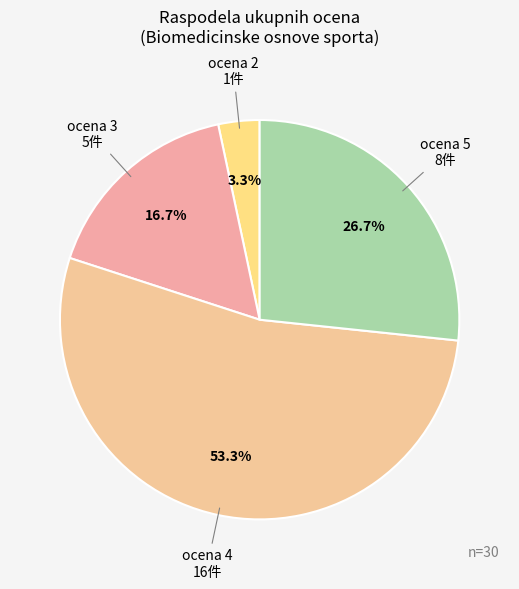

Rank the categories by value from highest to lowest.

ocena 4, ocena 5, ocena 3, ocena 2